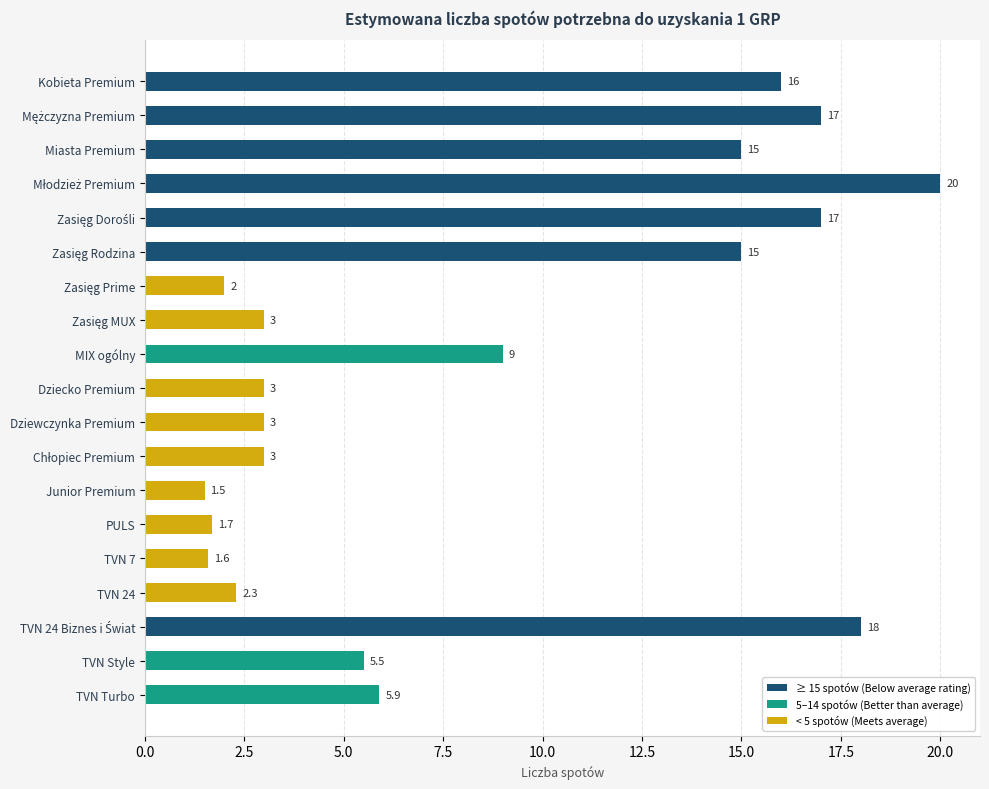

What is the value of the 13th bar from the top?

1.5